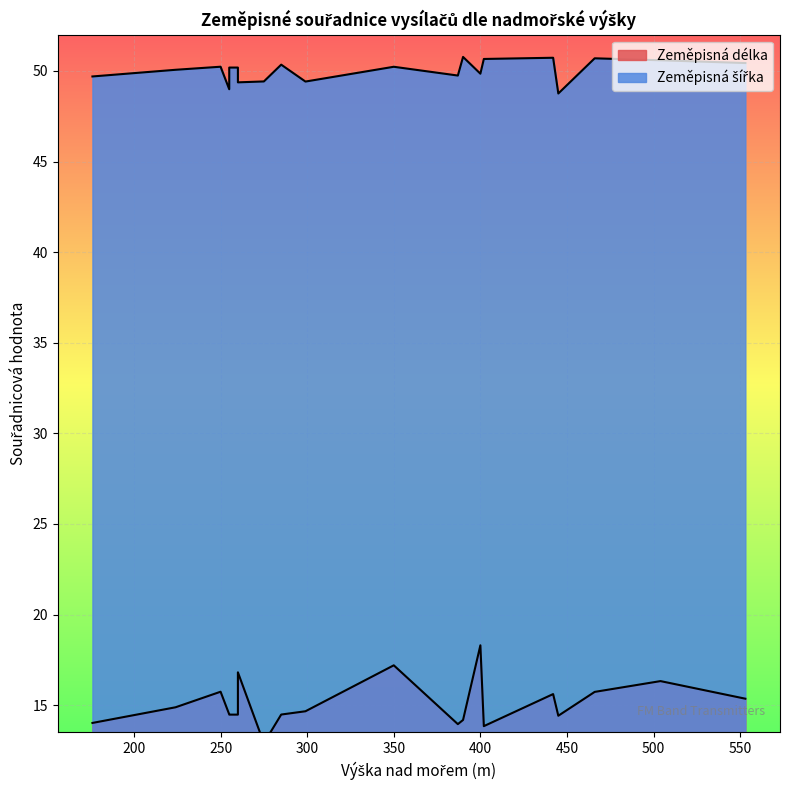

What is the value of the Zeměpisná délka point at the 17th from the left?

14.4